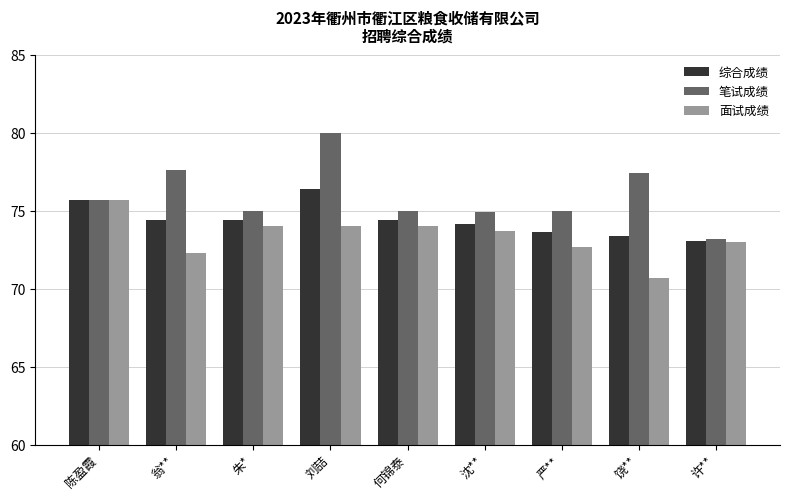

At how many categories does at least one series exceed 77?

3